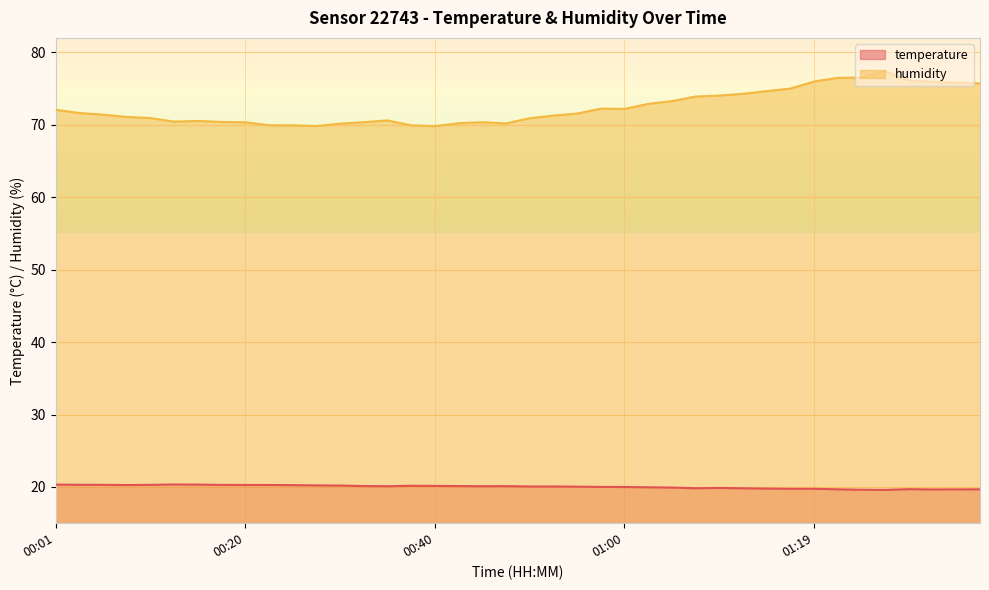

True or false: humidity and temperature intersect in this chart.

False